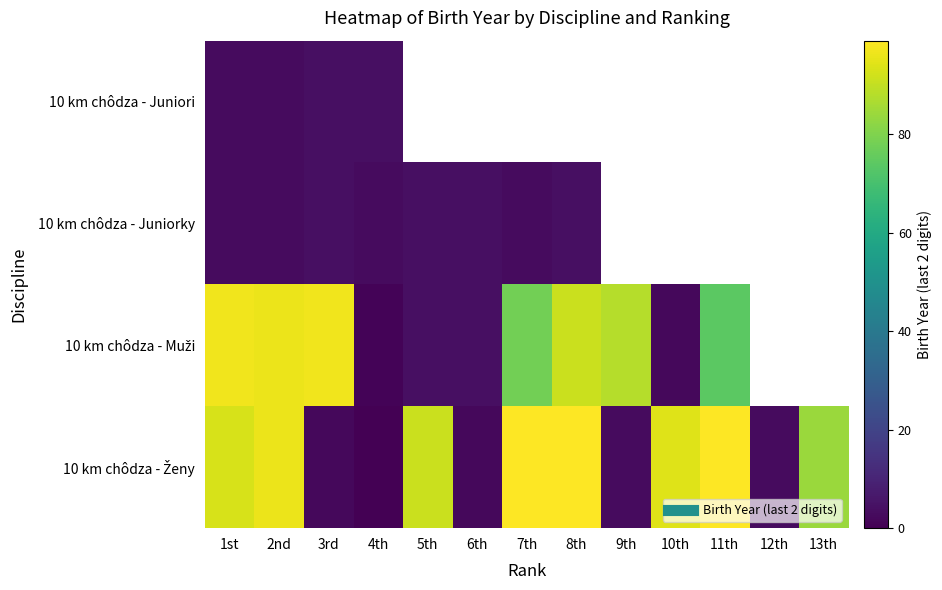

How many data points in 10 km chôdza - Muži are above 88?

4